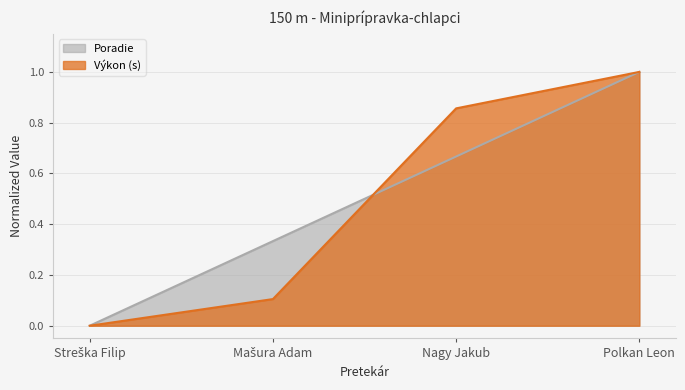

List the labels in order of Výkon value, smallest first.

Streška Filip, Mašura Adam, Nagy Jakub, Polkan Leon